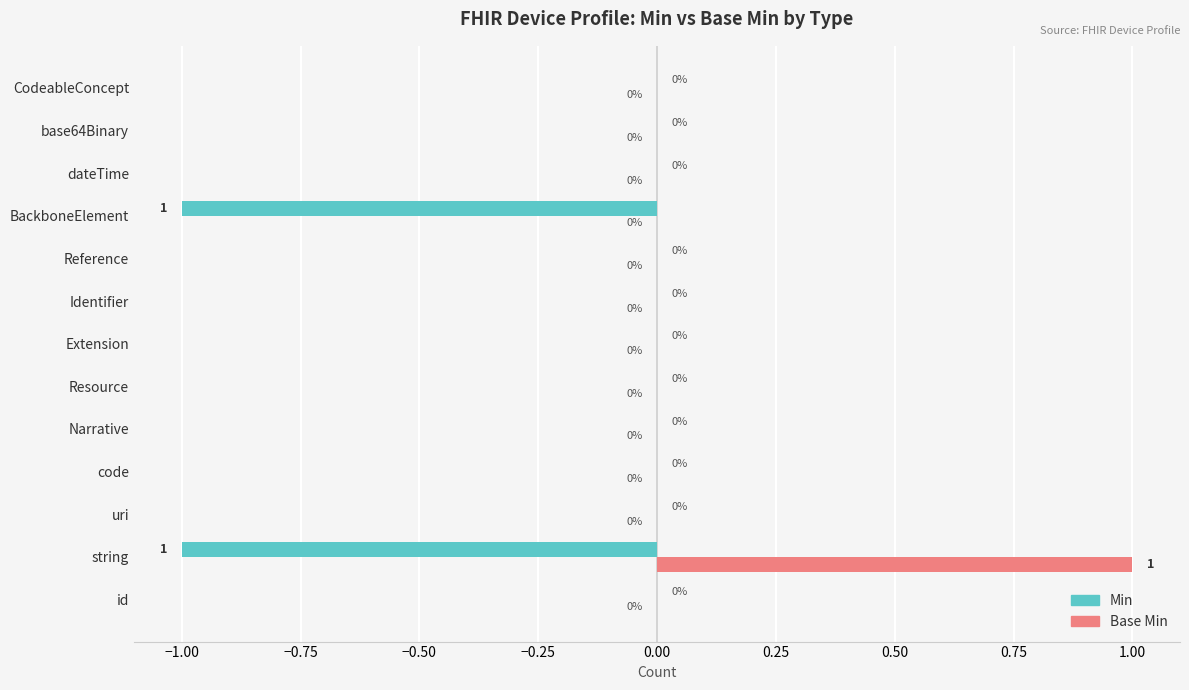

Which series has the largest total across all categories?

Base Min